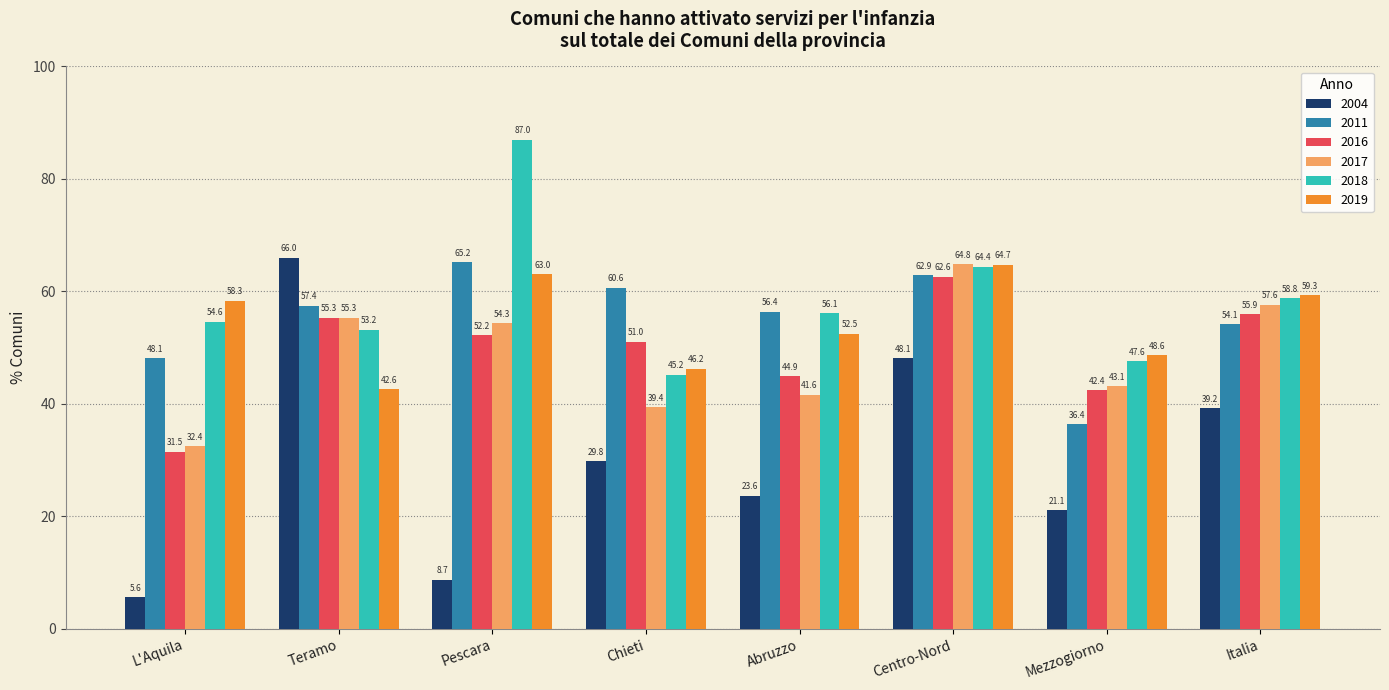

The value of 2017 at L'Aquila is 14.4. True or false?

False